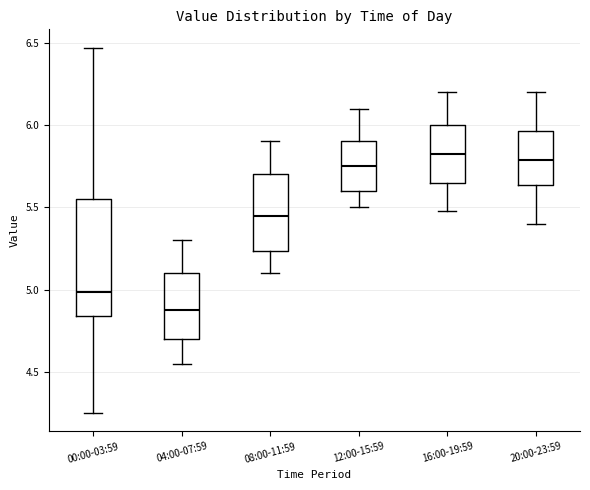

Which box is the tallest, from its lower edge to its upper edge?

00:00-03:59